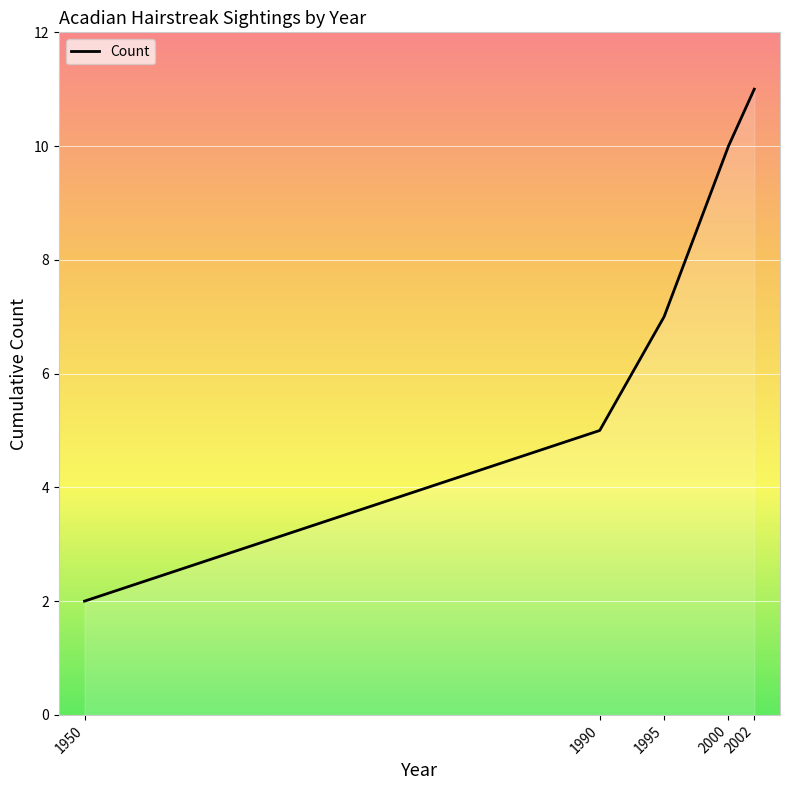

What is the minimum value shown in the chart?

2